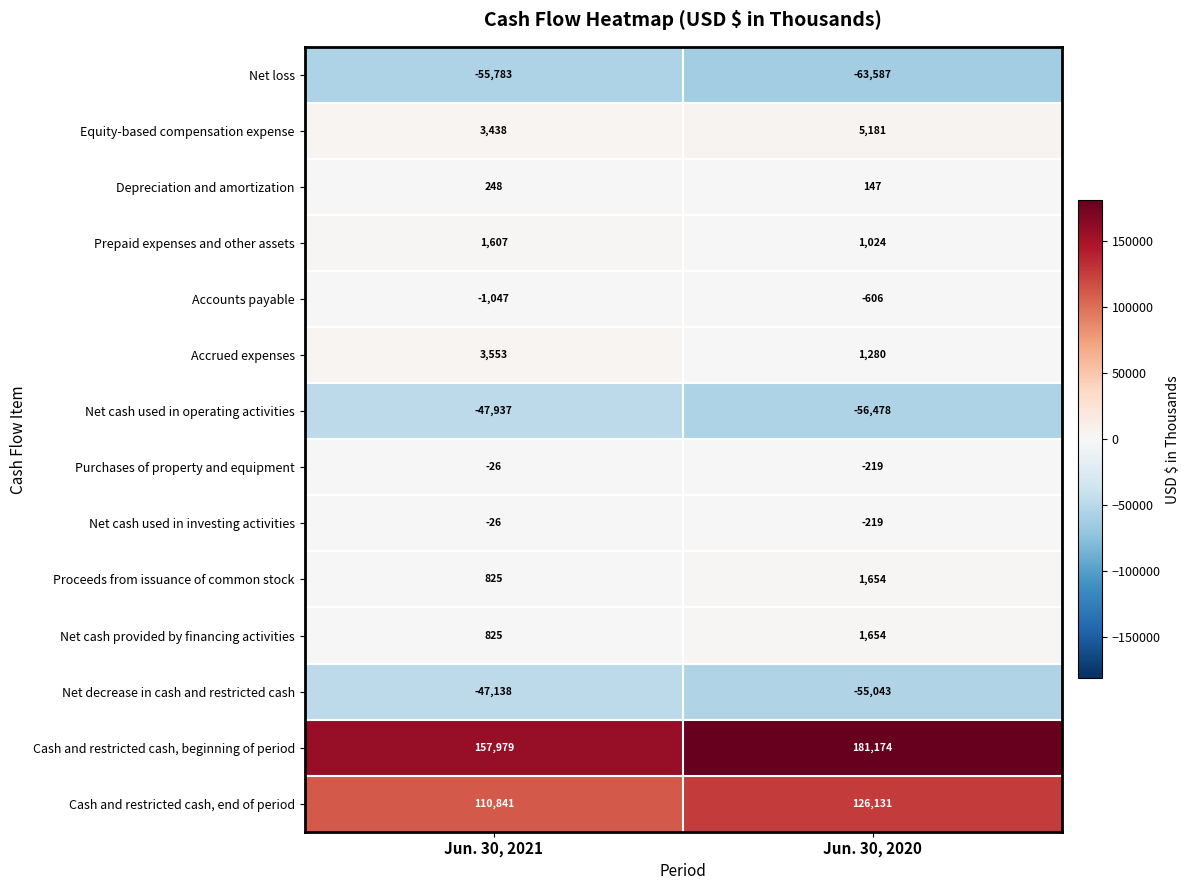

Which series changed the most between Jun. 30, 2021 and Jun. 30, 2020?

Cash and restricted cash, beginning of period